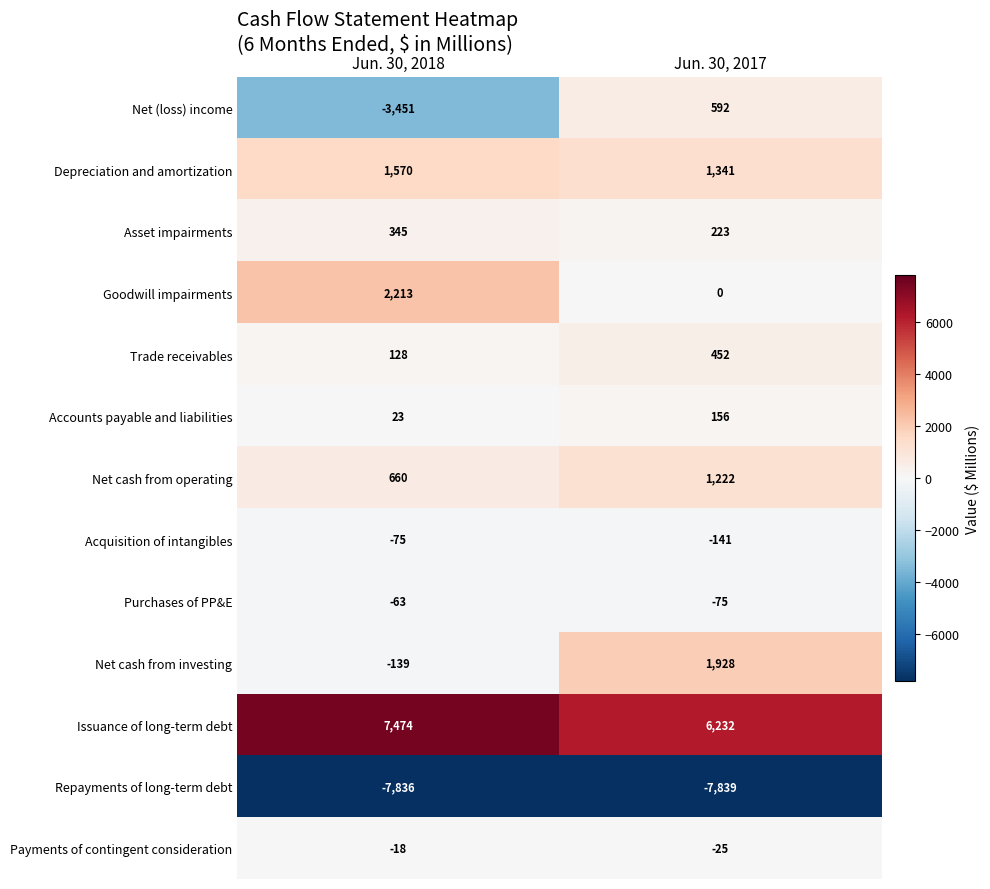

How many categories are shown in the chart?

2